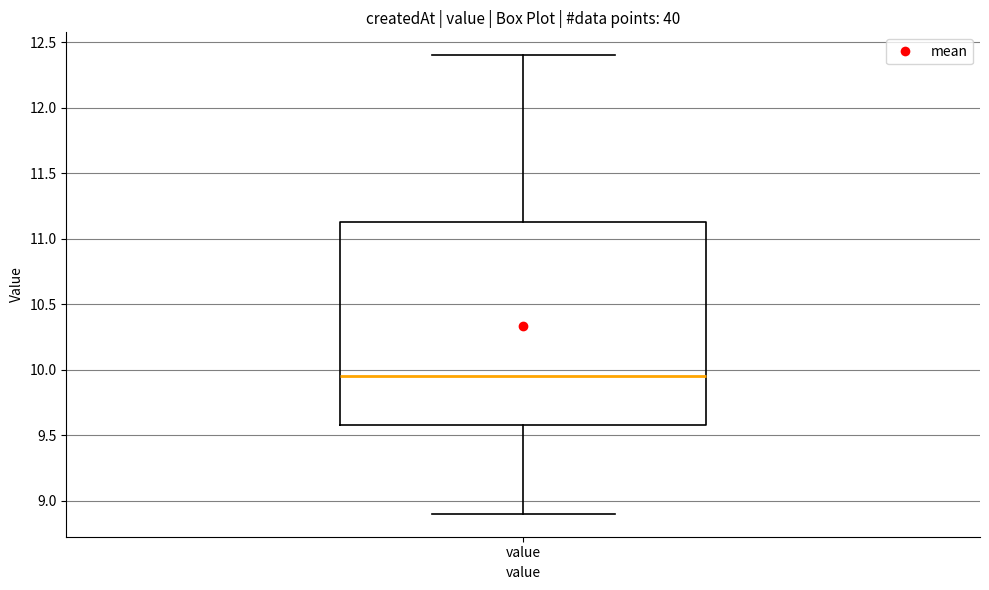

Read this box plot against the y-axis: the position of the median line, the range covered by the box, and the ends of both whiskers. The values are not printed on the chart, so give them approximately, as read against the axis.

median 9.95, box 9.60 to 11.15, whiskers 8.90 to 12.40